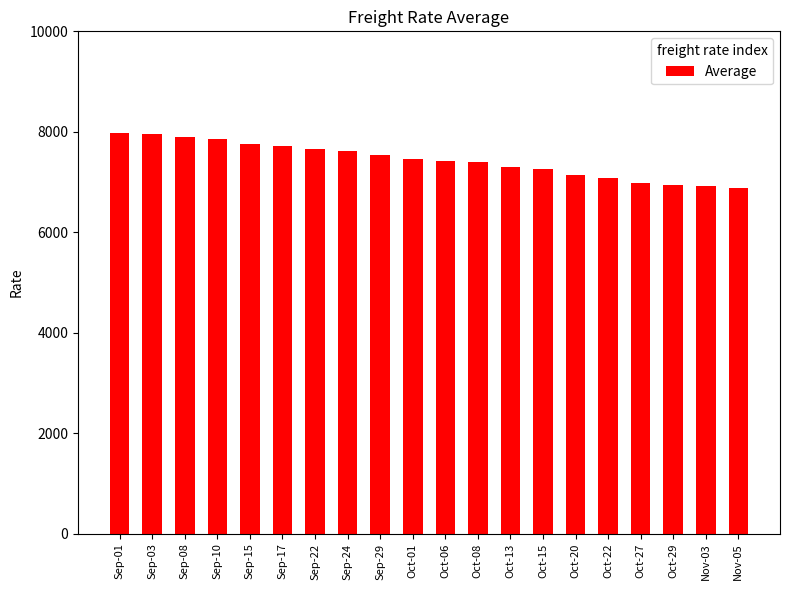

What is the average value?

7437